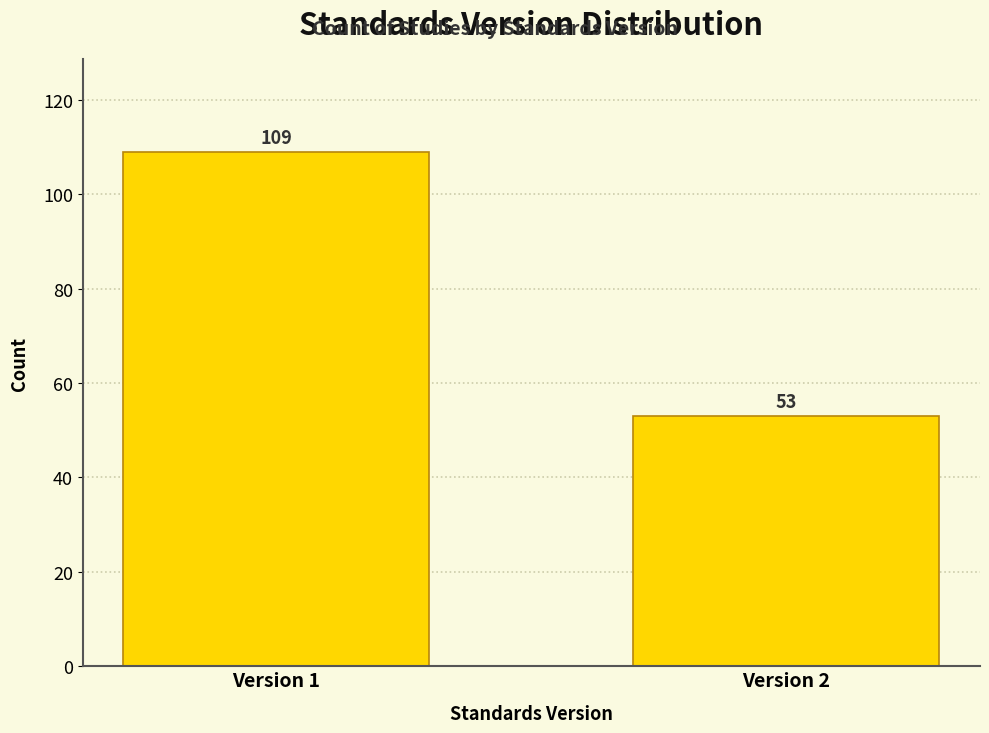

Reading left to right, list all the values displayed in this chart.

Version 1=109	Version 2=53